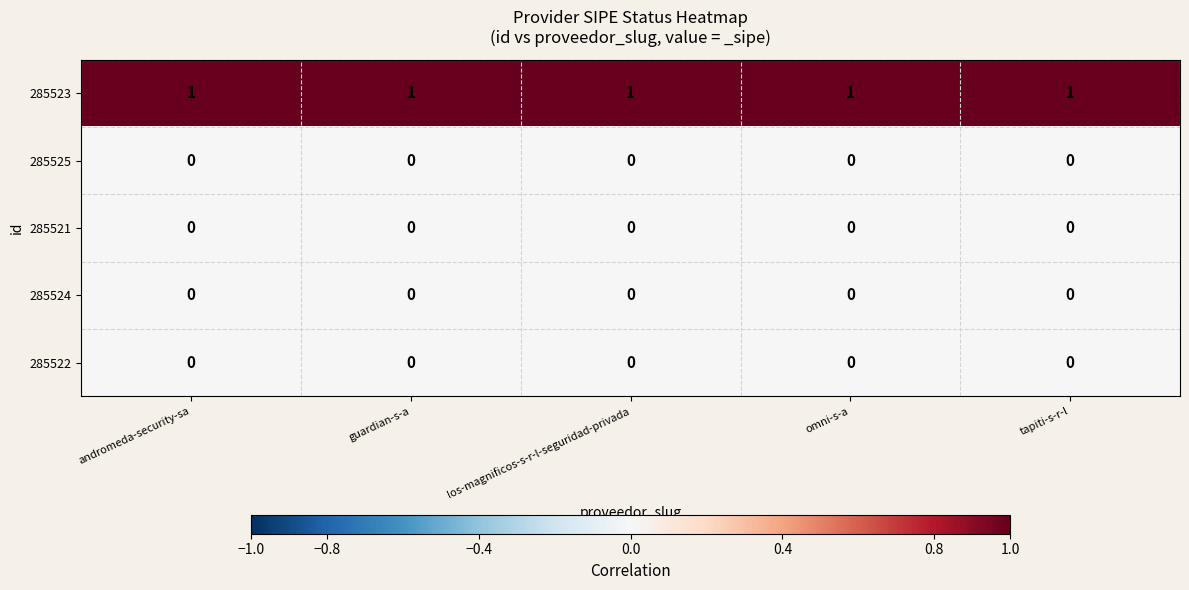

Is it true that 285524 equals 0 at omni-s-a?

True